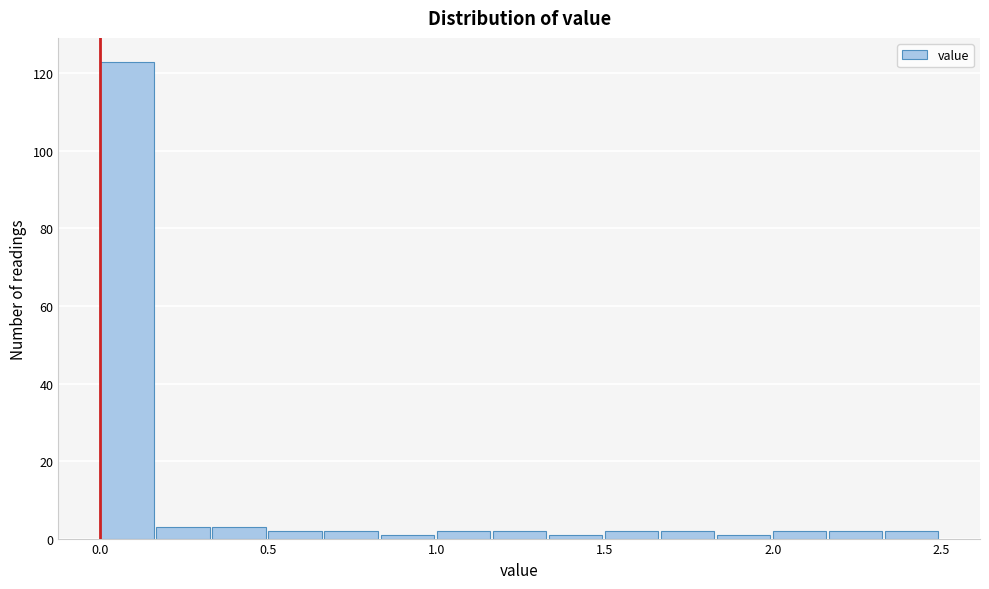

Read against the x-axis, roughly where is the centre of the tallest bar?

0.10